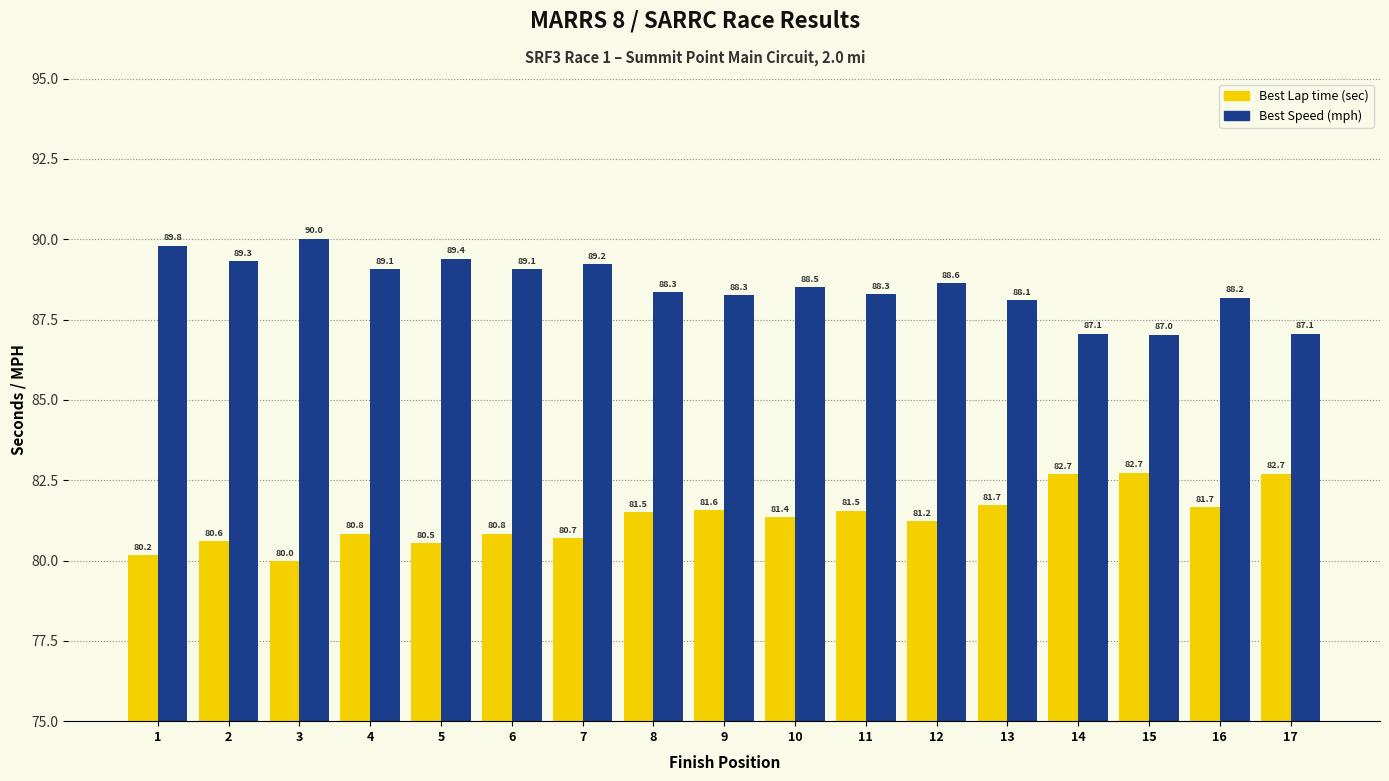

What is the difference between the highest and lowest values at 17?

4.4